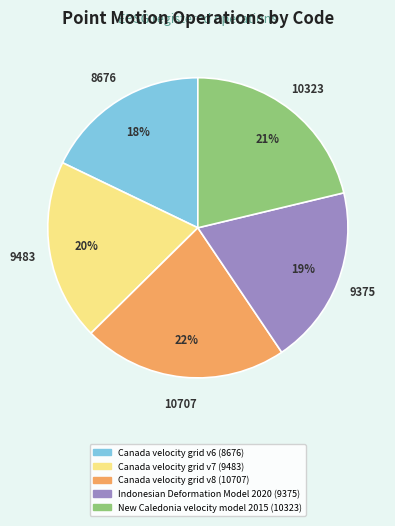

To the nearest percent, what is the difference between the largest and smallest slice percentages?

4%